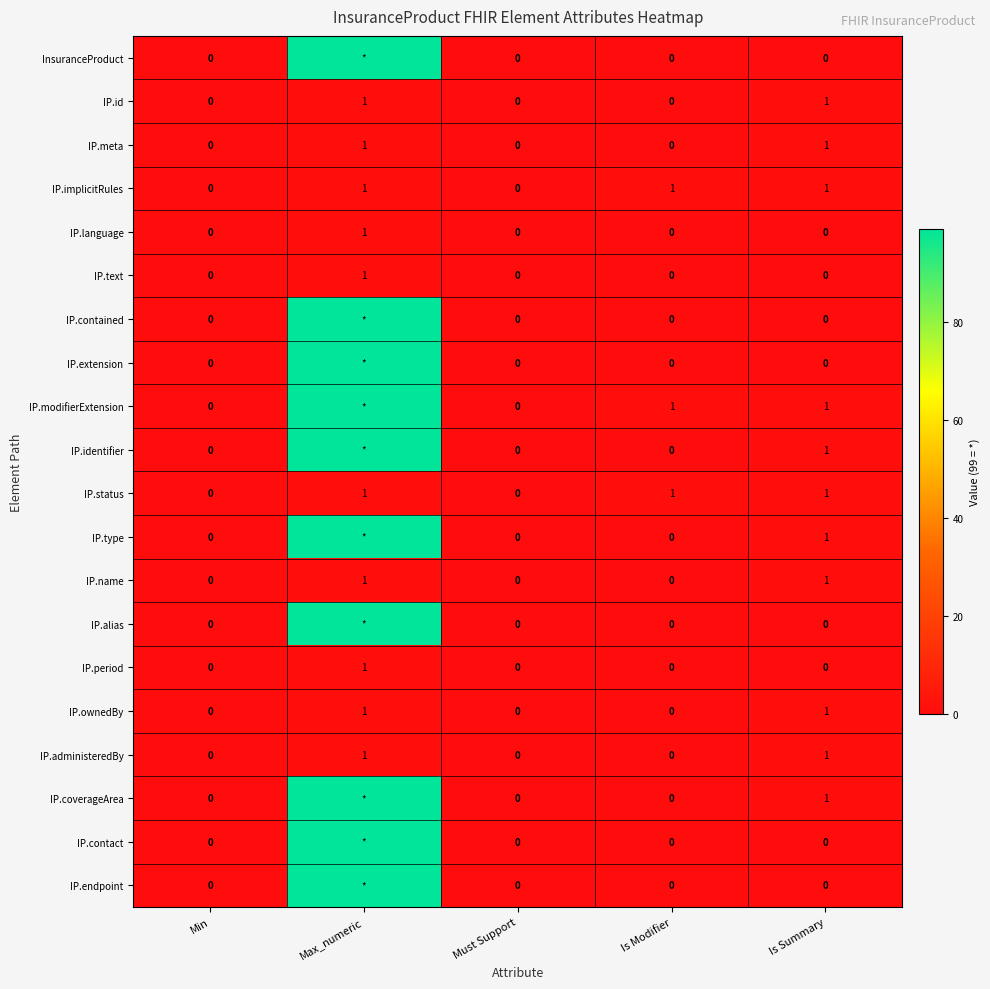

How many IP.period values are between 0 and 1?

5